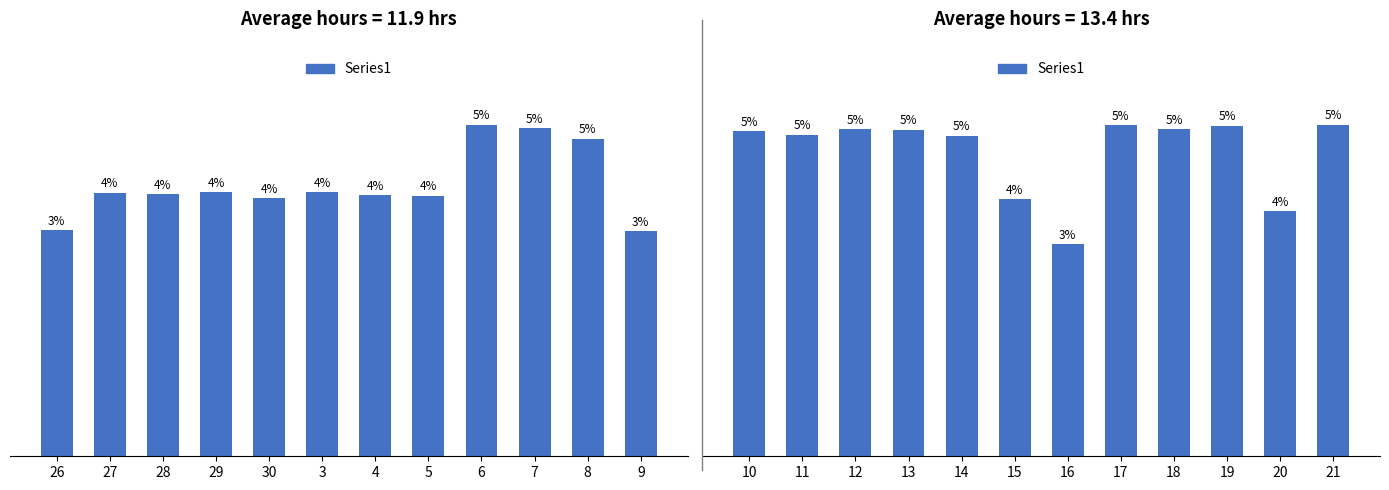

Does the chart contain stacked bars?

No